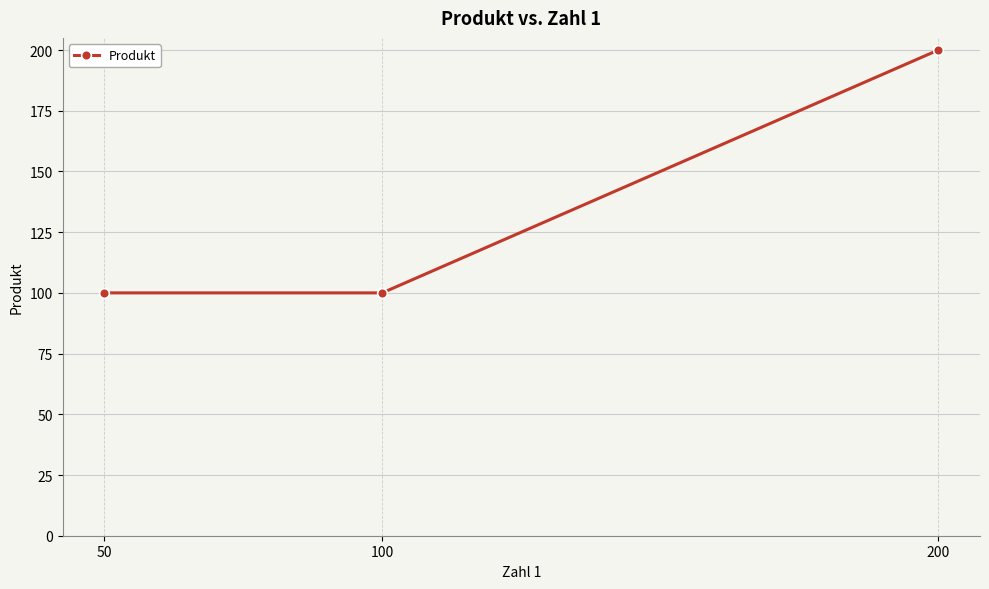

Which category has the highest value across all series?

200